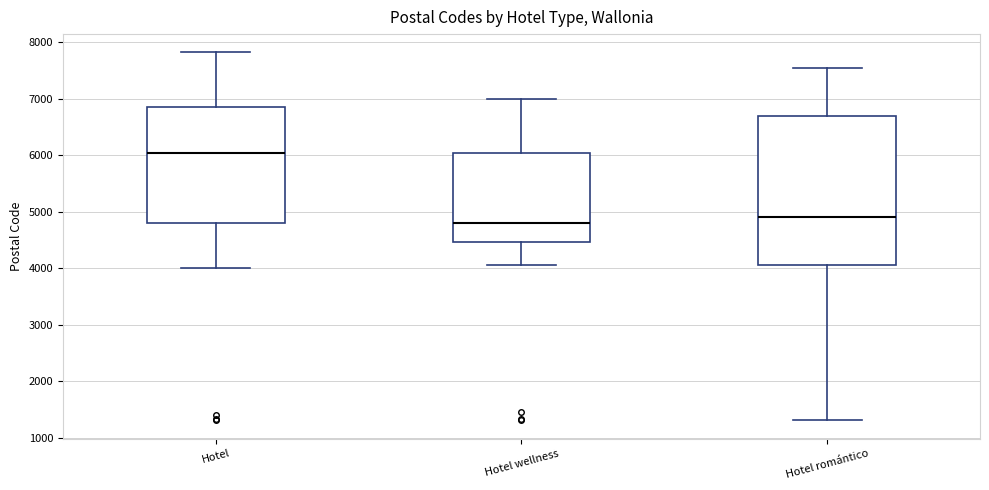

Where does the upper whisker of the box for Hotel end on the y-axis? The values are not printed on the chart, so give them approximately, as read against the axis.

7800